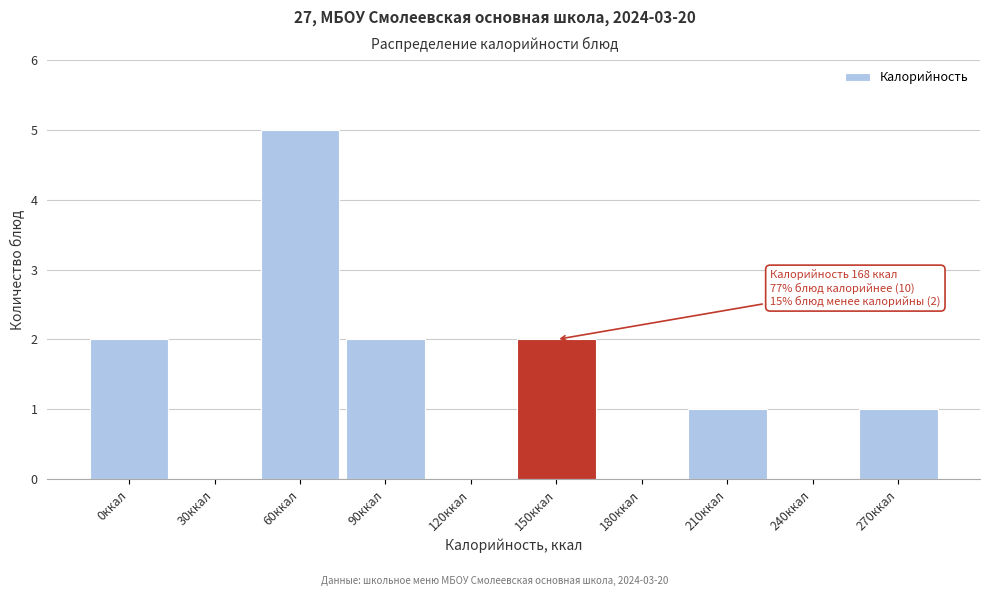

Reading left to right, extract all data points from this chart.

0ккал=2	30ккал=0	60ккал=5	90ккал=2	120ккал=0	150ккал=2	180ккал=0	210ккал=1	240ккал=0	270ккал=1